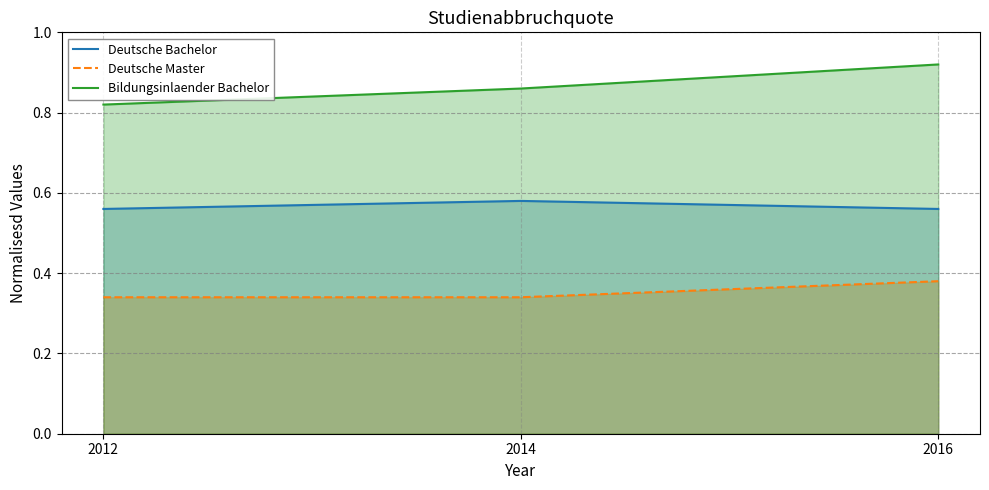

Reading left to right, transcribe all the data shown in this chart.

Deutsche Bachelor: 0.6	0.6	0.6
Deutsche Master: 0.3	0.3	0.4
Bildungsinlaender Bachelor: 0.8	0.9	0.9